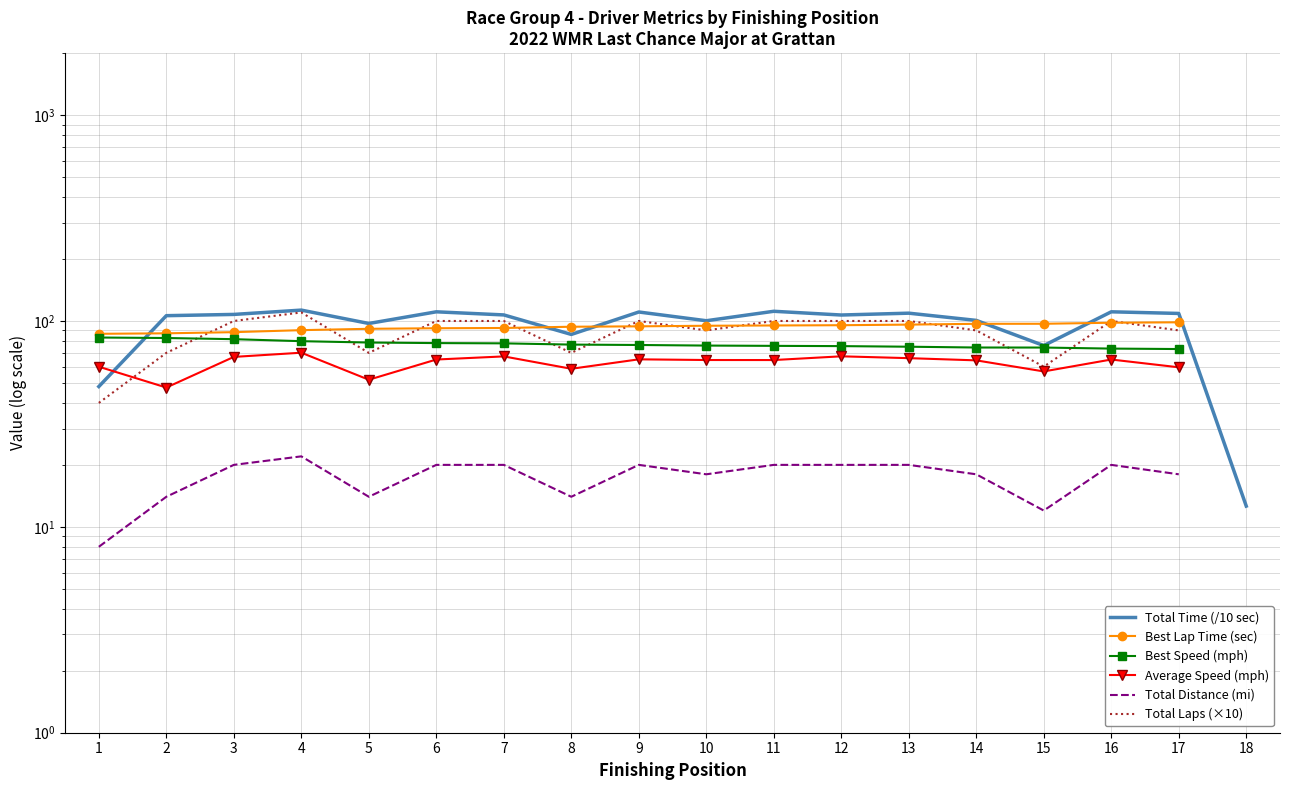

The Best Speed (mph) series shows 74.3 at 15. True or false?

True